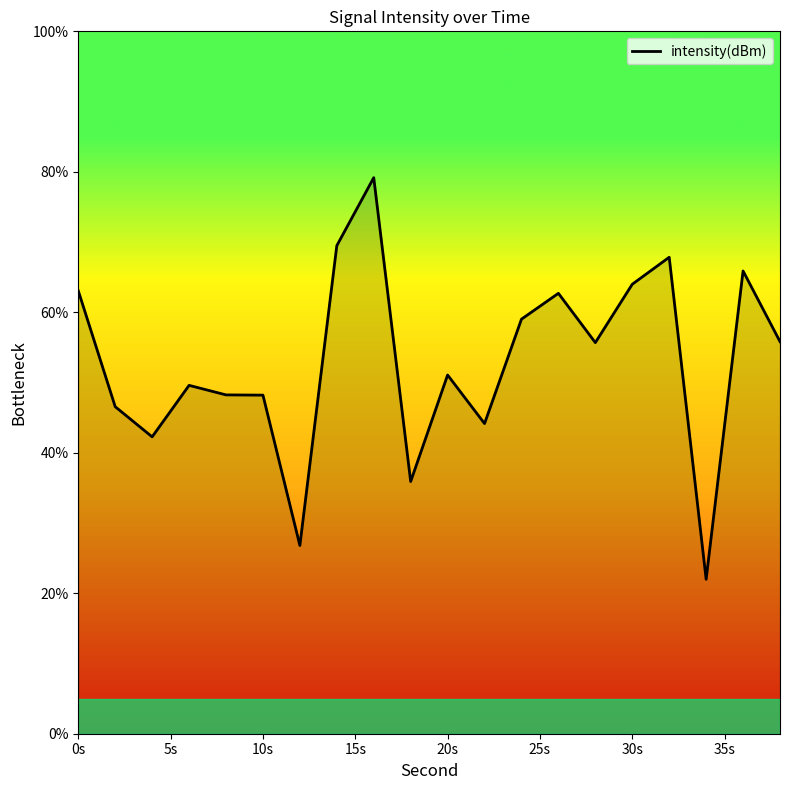

What is the smallest value displayed?

22.0